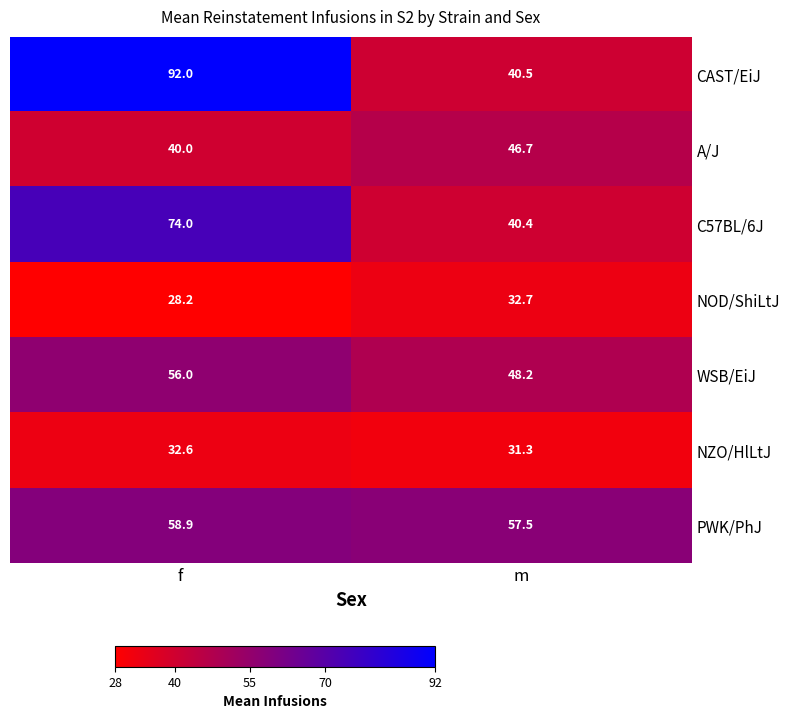

Is it true that NZO/HlLtJ equals 9.0 at f?

False